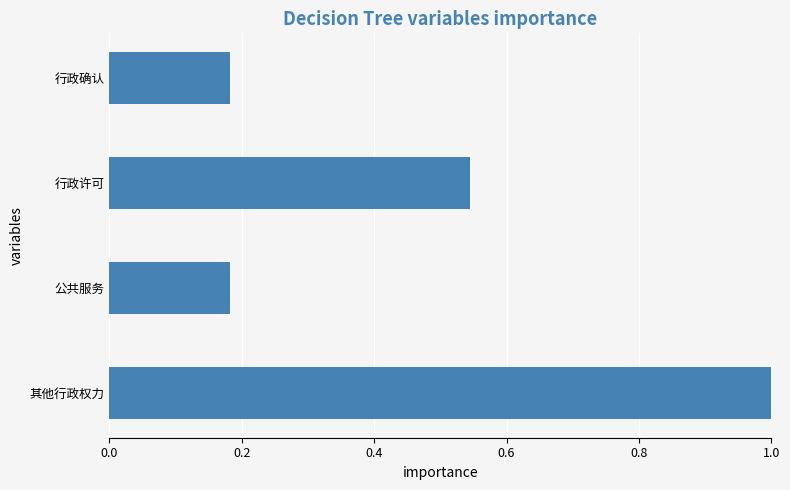

What is the label of the 2nd bar from the top?

行政许可